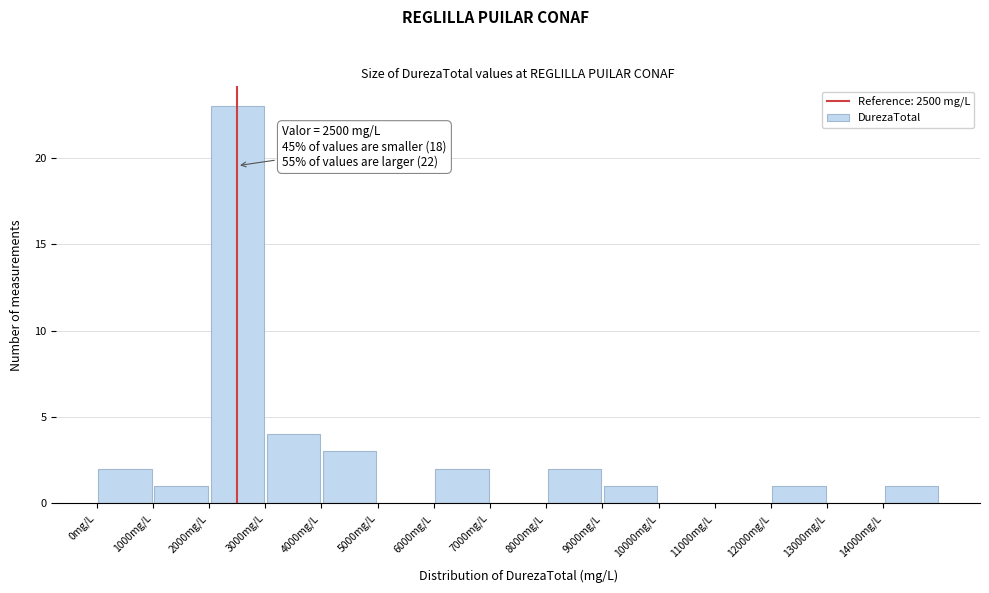

Over which range of the x-axis is the bar tallest?

2000 to 3000